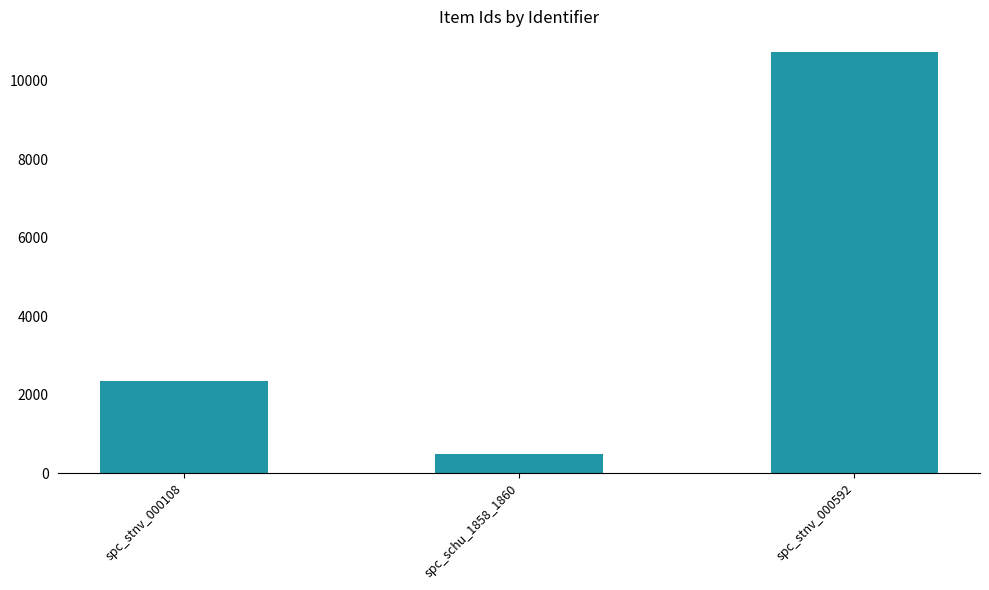

List the labels in order of value, largest first.

spc_stnv_000592, spc_stnv_000108, spc_schu_1858_1860